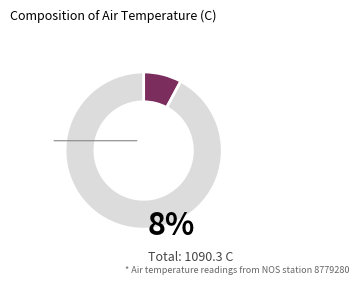

Is there any slice that represents more than half of the pie?

Yes